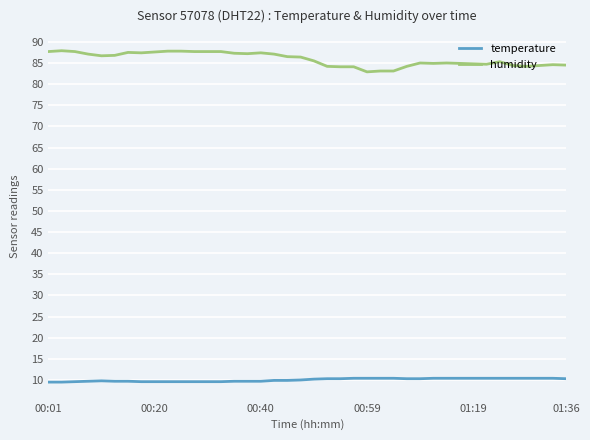

Is this an area chart (filled region under the line)?

No